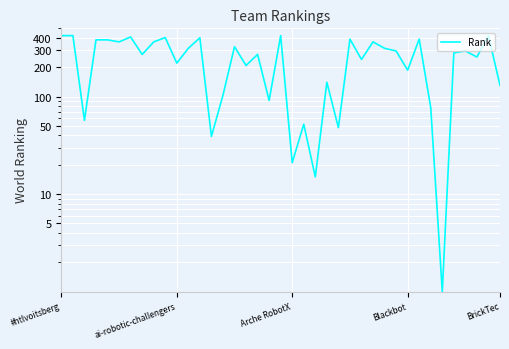

What is the label of the 14th point from the right?

25